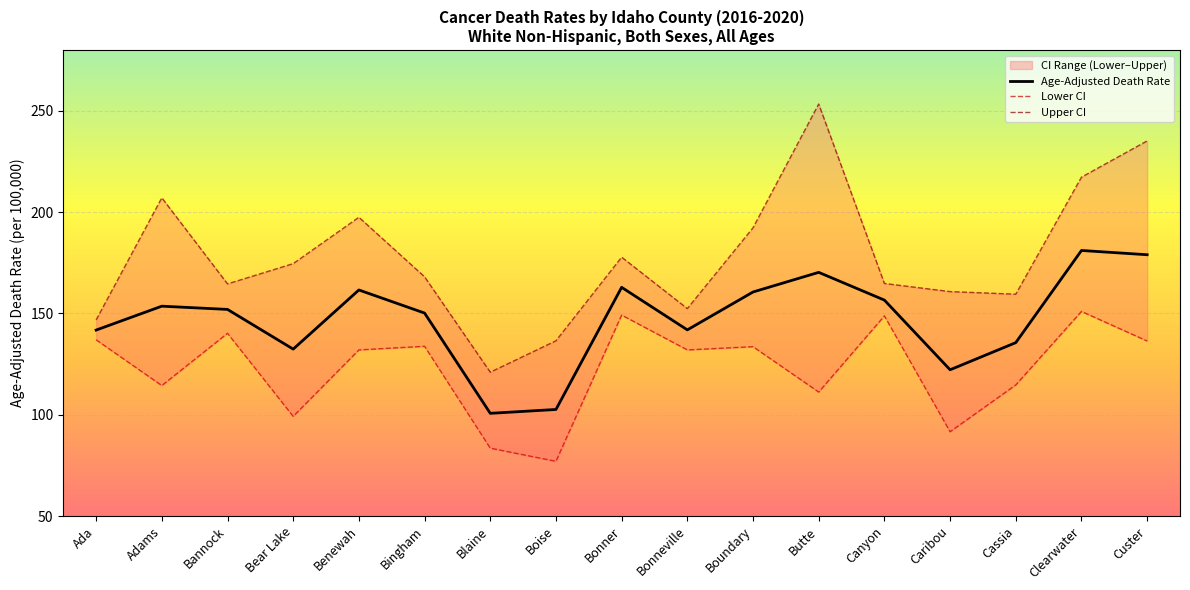

What is the approximate value of Upper CI at Butte?

253.4